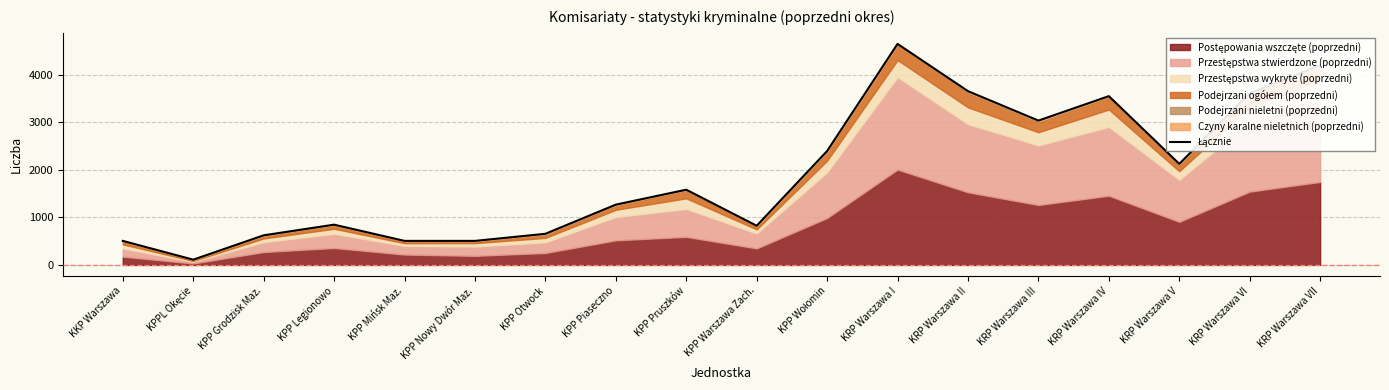

Which has a higher value, KPP Mińsk Maz. or KKP Warszawa?

KPP Mińsk Maz.